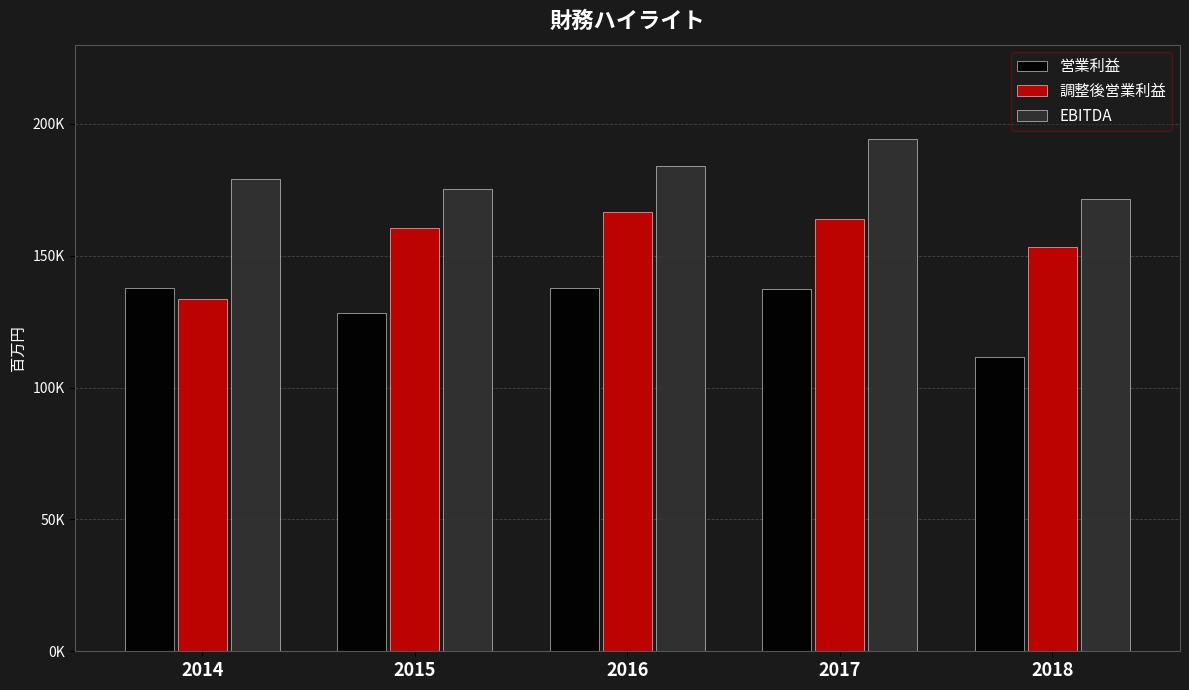

What is the total value across all series at 2017?

495411